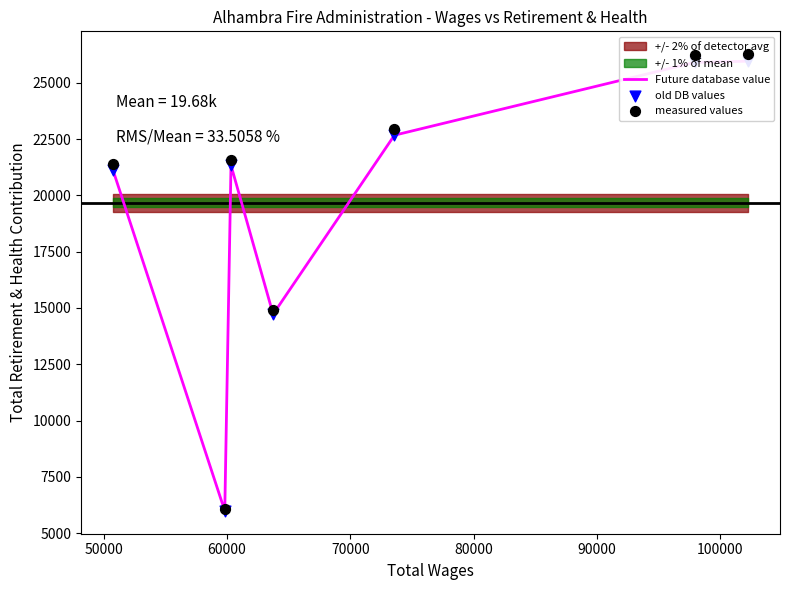

What are all the series names shown in the legend?

Future database value, old DB values, measured values